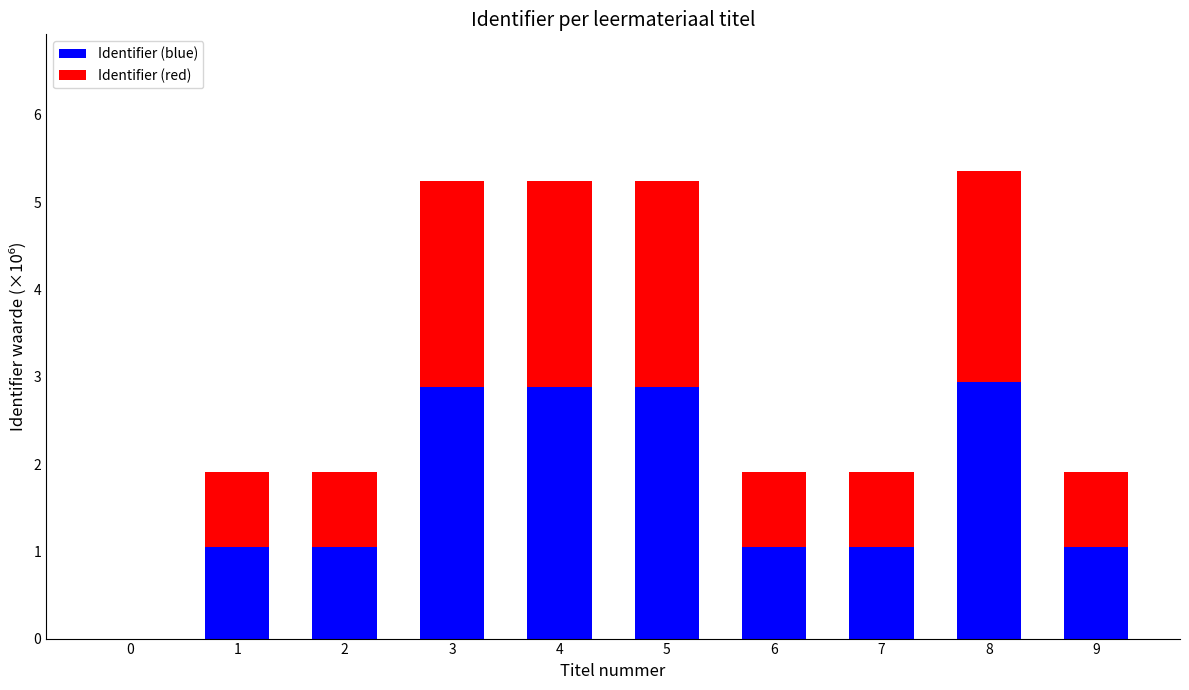

Is it true that Identifier (blue) equals 1.9 at 0?

False